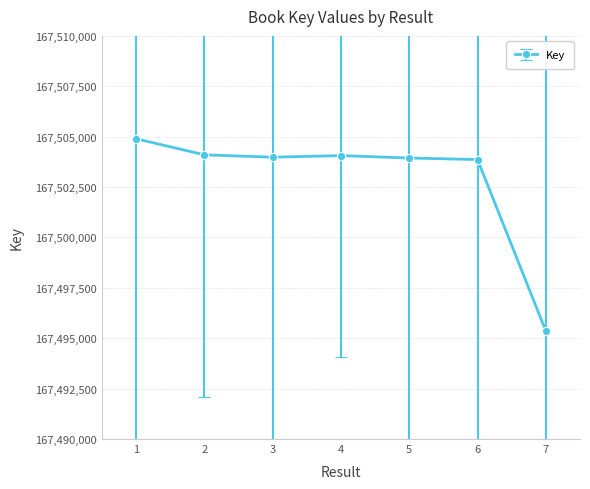

How many distinct data groups are displayed?

1